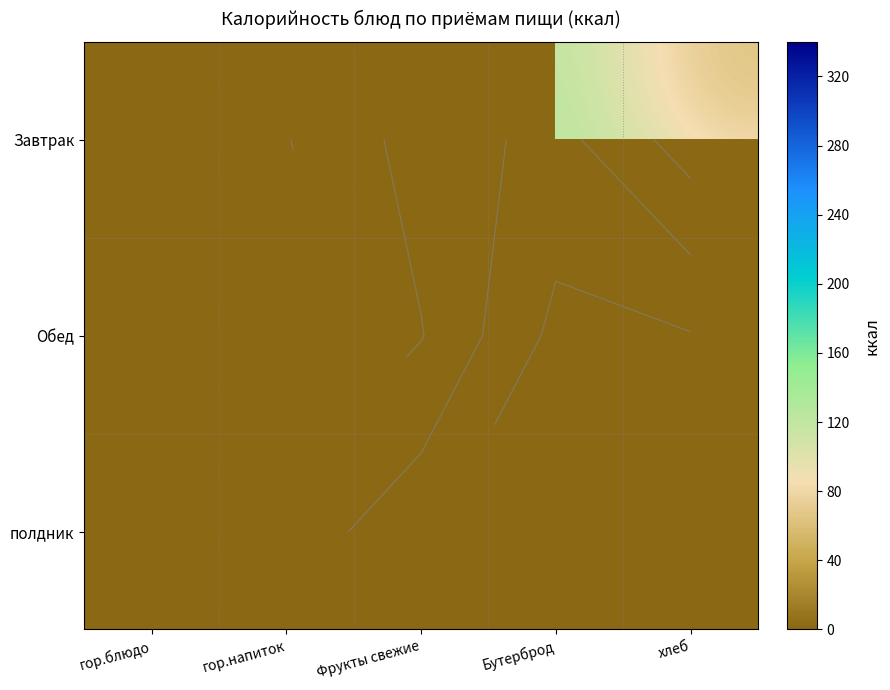

Is the value of Обед at гор.блюдо greater than the value of полдник at гор.напиток?

No